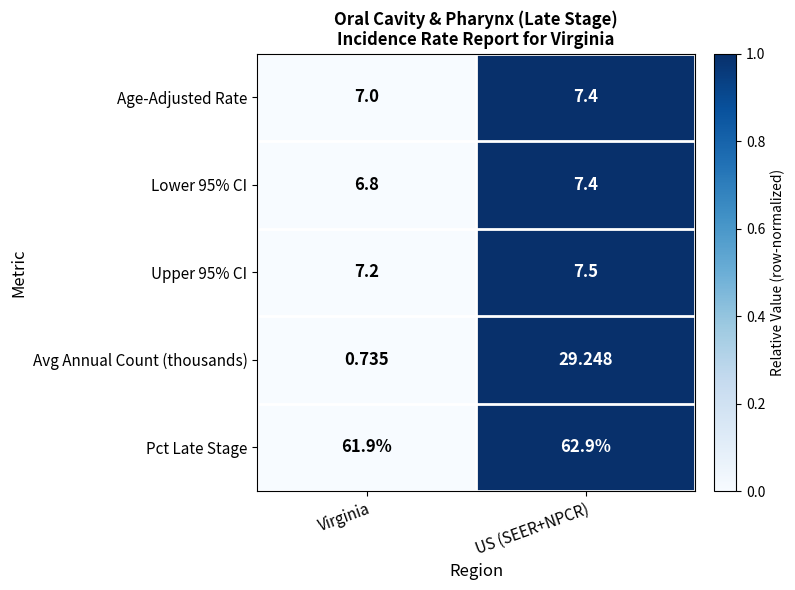

At which label is Lower 95% CI closest to 7?

Virginia